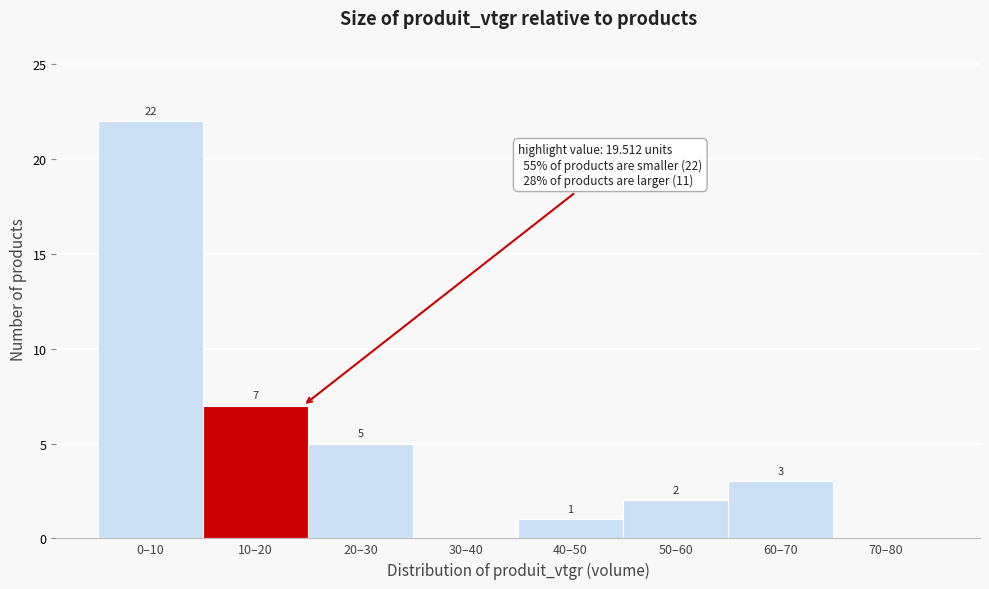

Reading left to right, transcribe all the data shown in this chart.

0–10=22	10–20=7	20–30=5	30–40=0	40–50=1	50–60=2	60–70=3	70–80=0